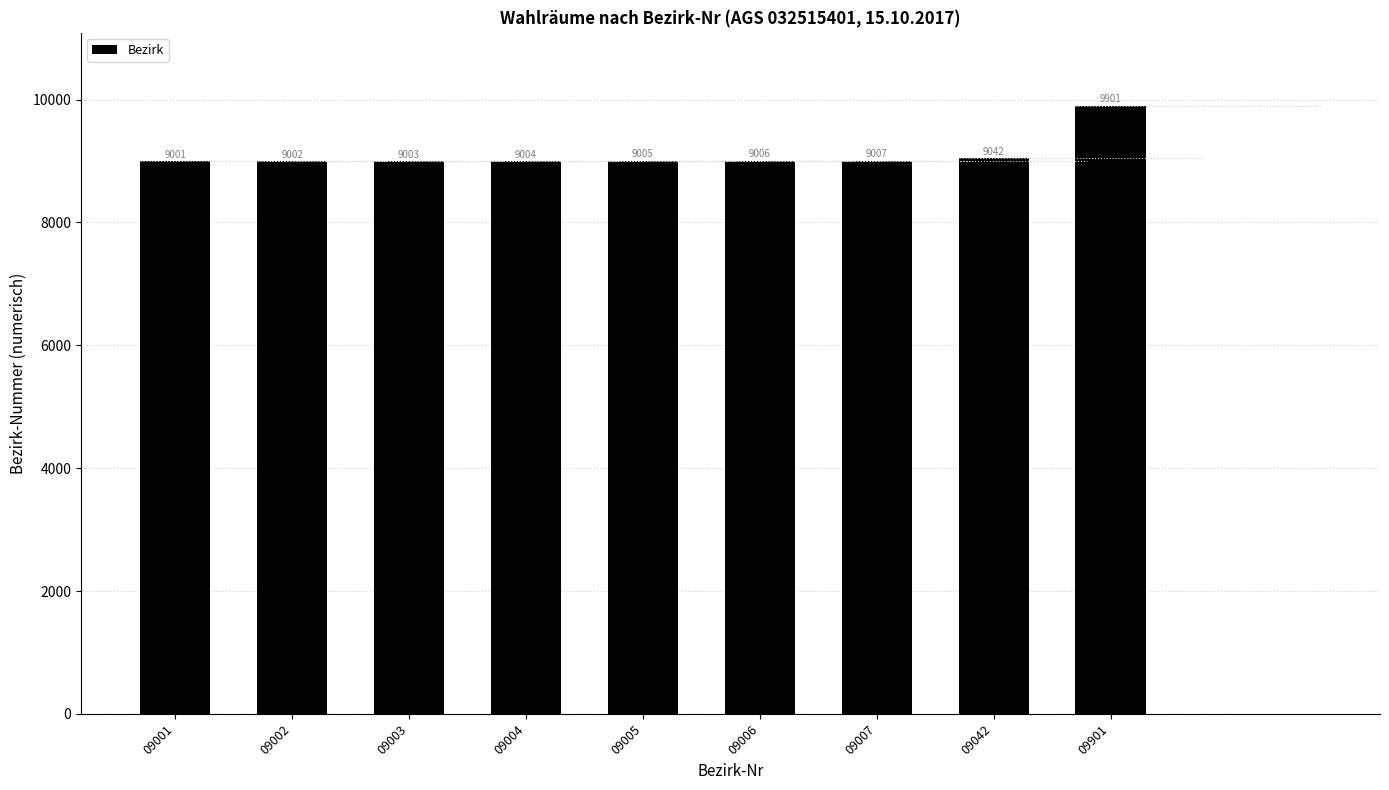

Approximately how many times larger is the value at 09901 compared to 09007?

1.1